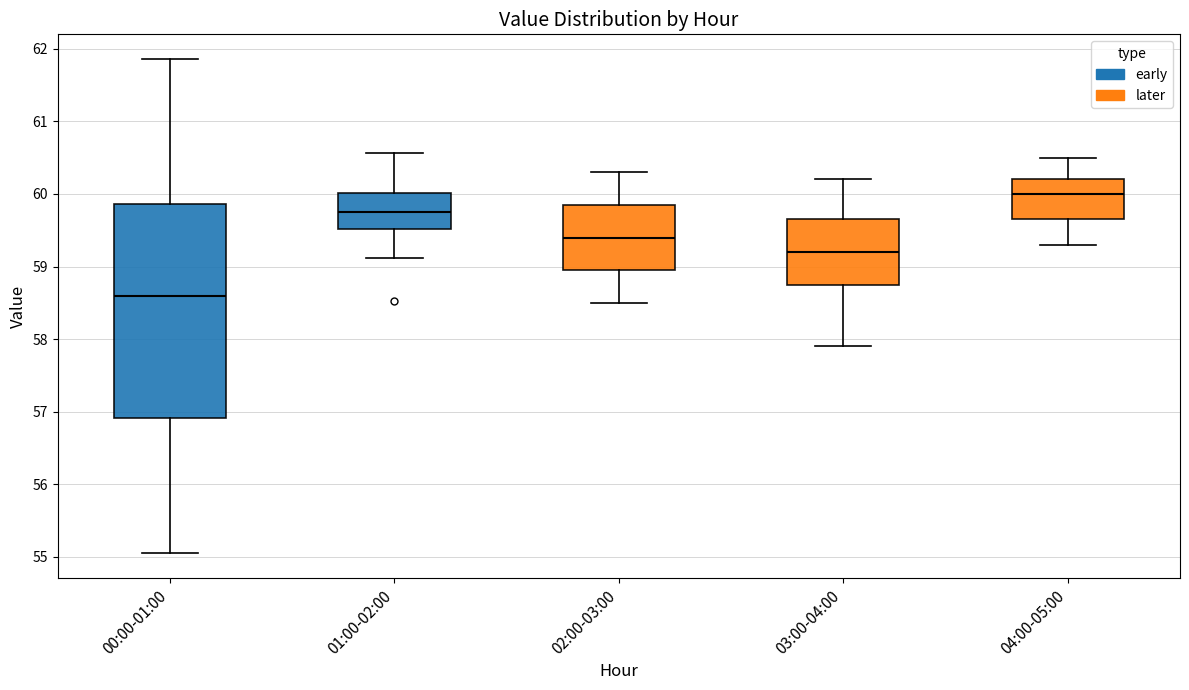

Where does the median line of the box for 02:00-03:00 sit on the y-axis? The values are not printed on the chart, so give them approximately, as read against the axis.

59.4